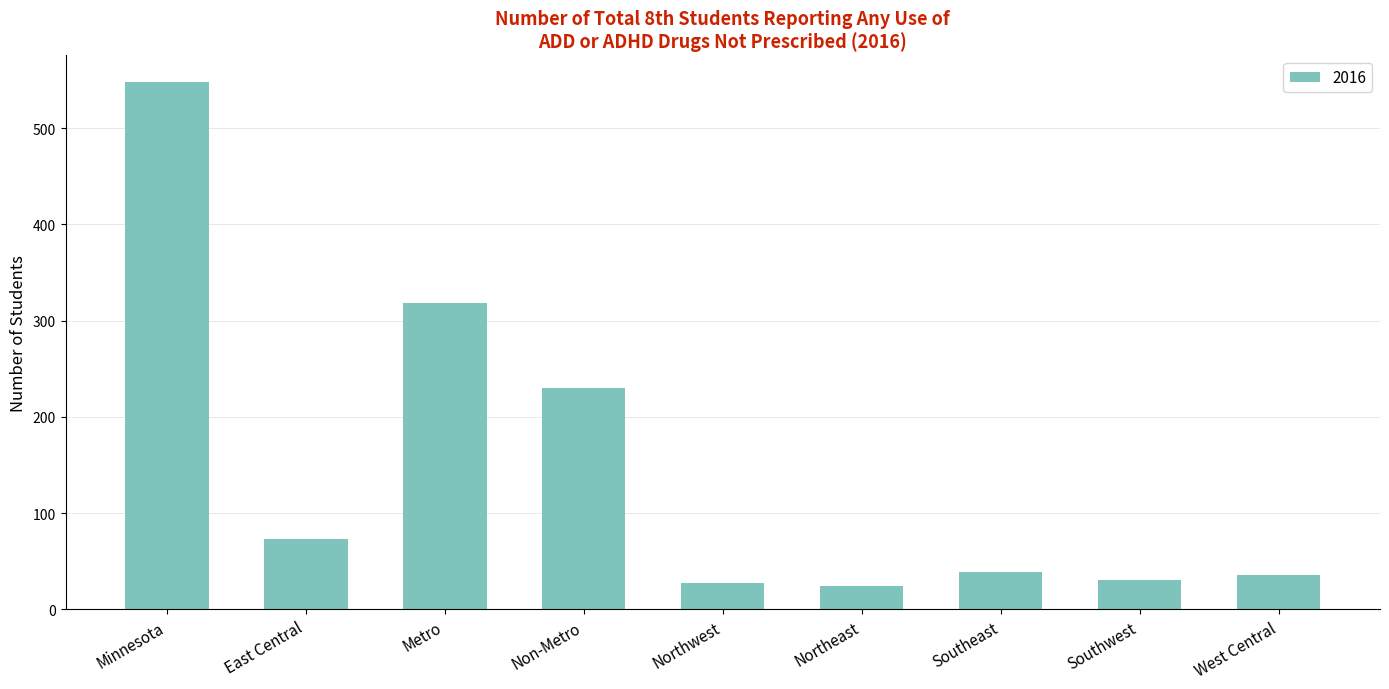

Where is the data nearest to the value 286?

Metro